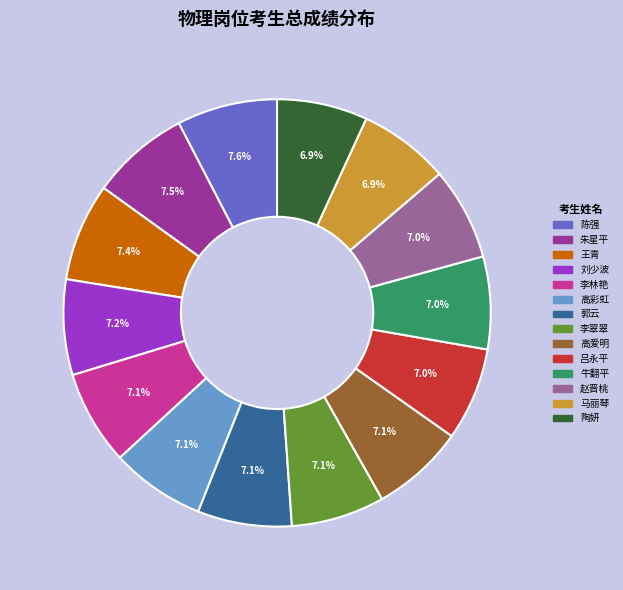

Is the sum of 吕永平 and 陶妍 greater than half?

No